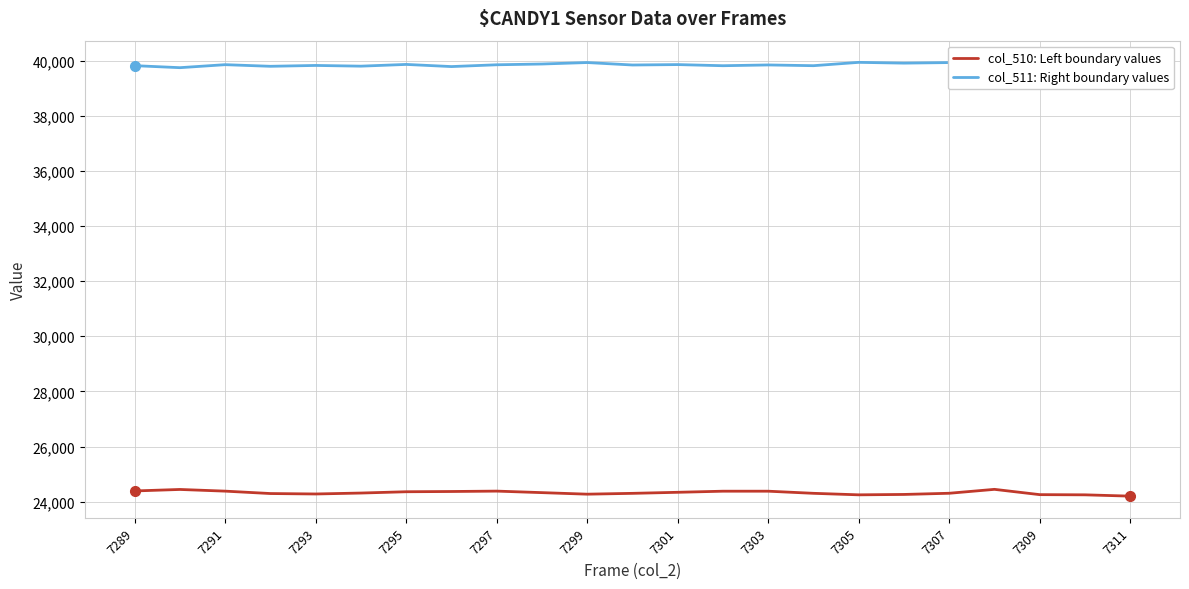

List the series in order of their peak value, highest first.

col_511: Right boundary values, col_510: Left boundary values